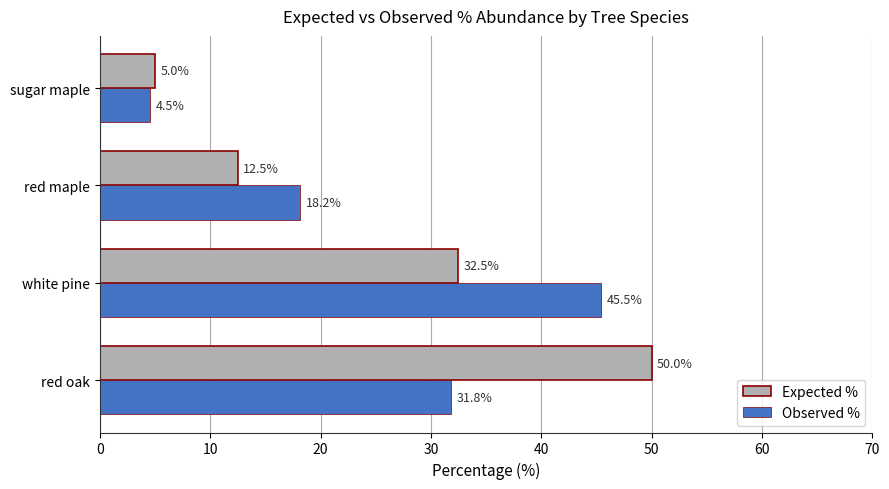

List the labels in order of Expected % value, smallest first.

sugar maple, red maple, white pine, red oak